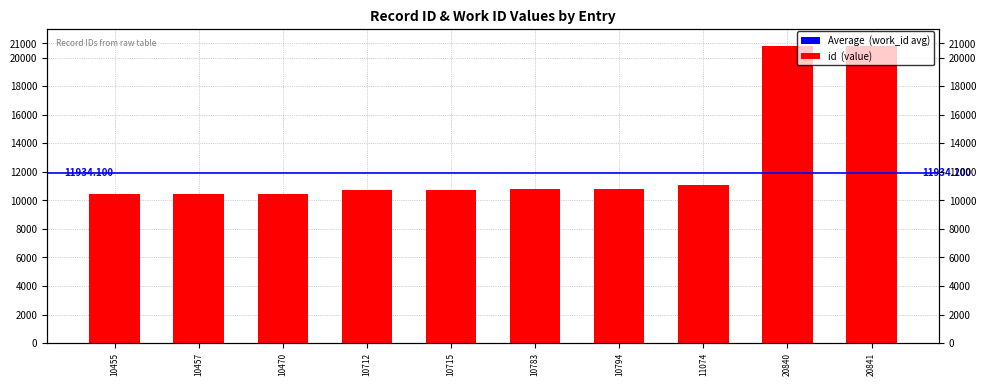

What is the value of the 8th bar from the left?

11074